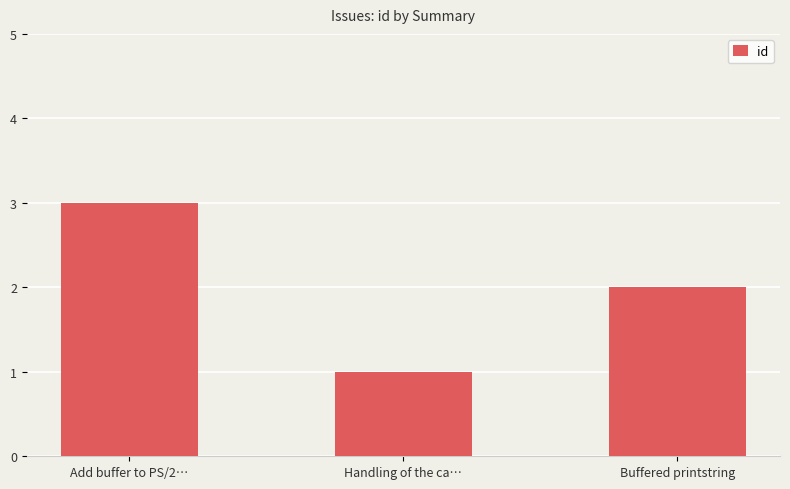

How many values are between 1 and 3?

3